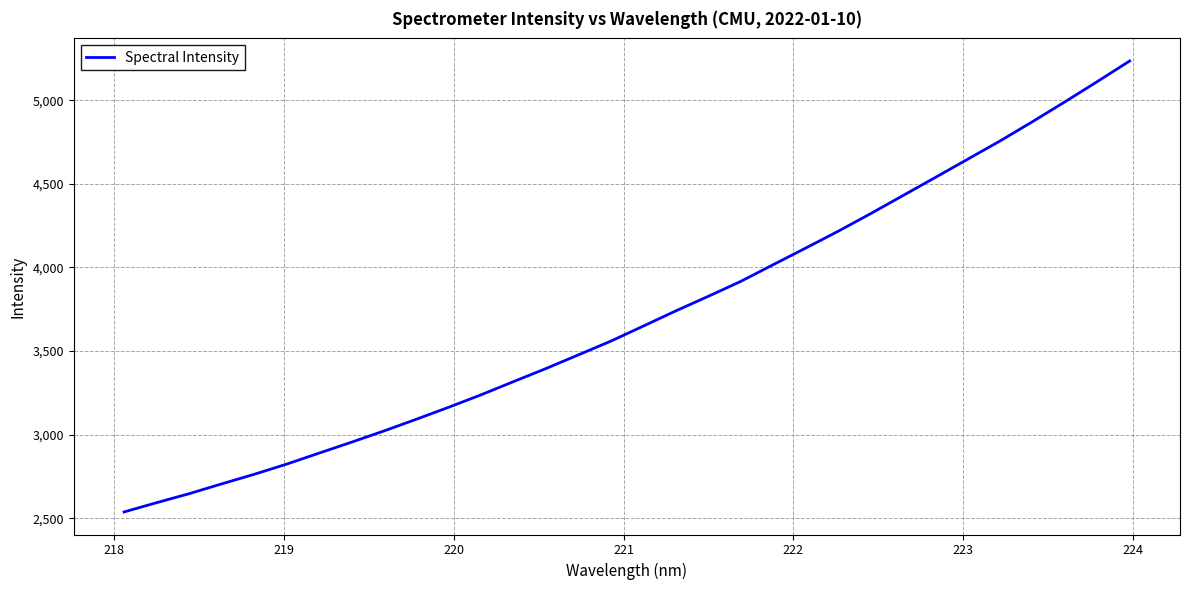

What is the greatest value displayed?

5235.6